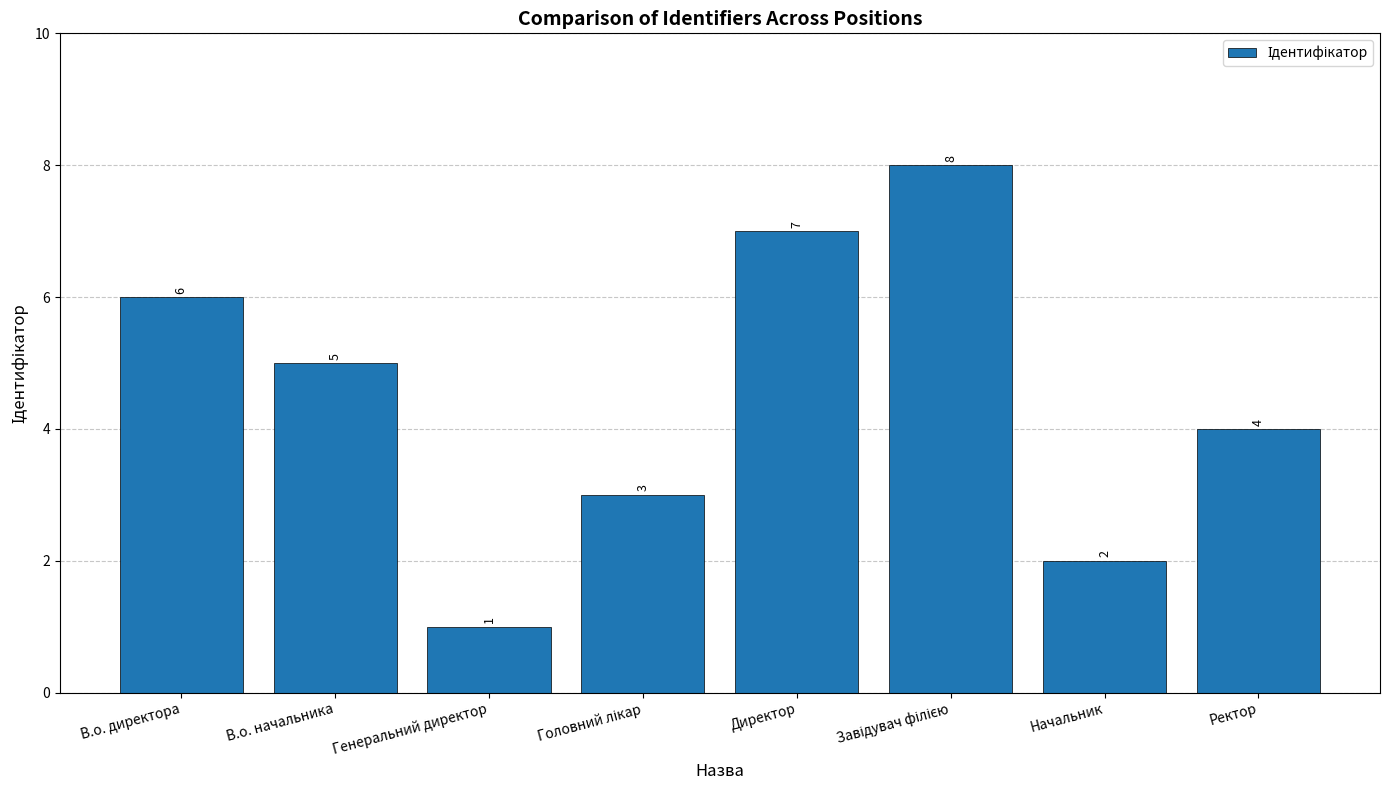

How many values are below 5?

4